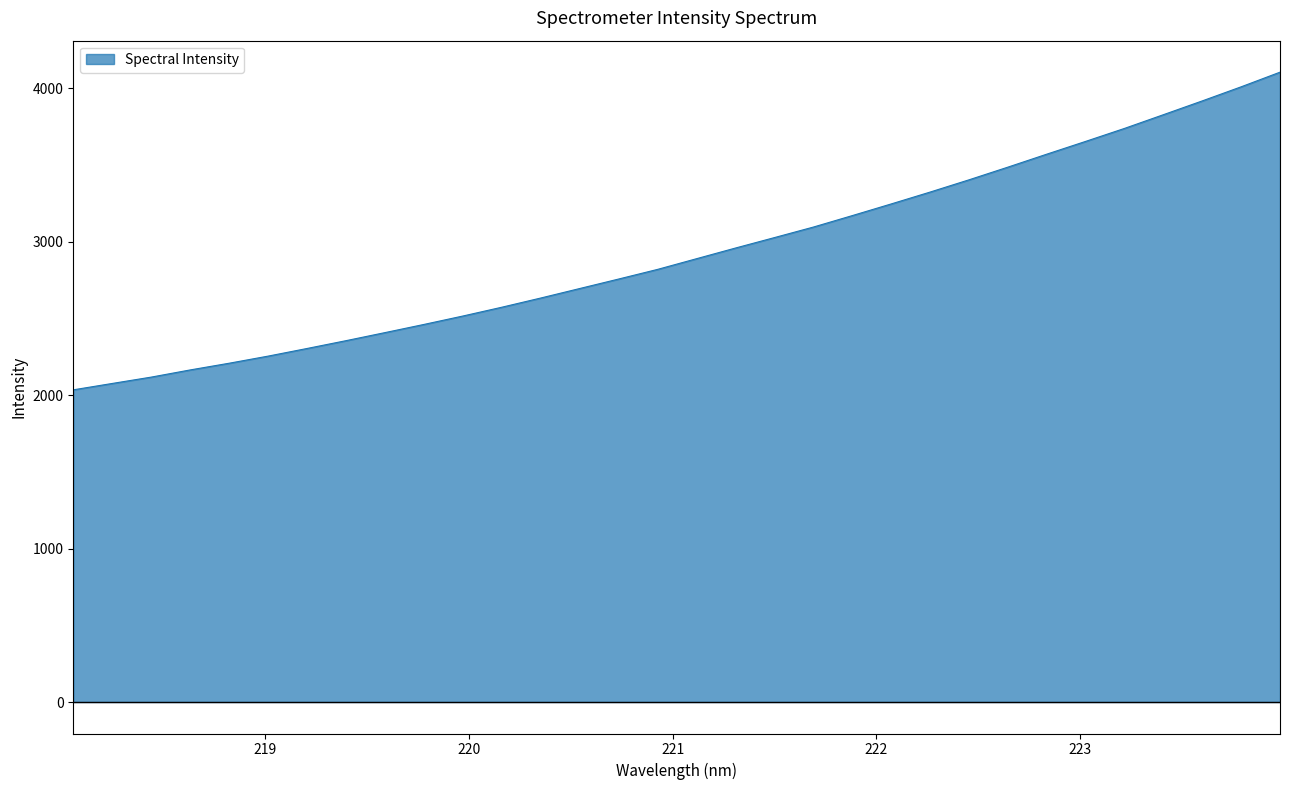

What is the smallest value displayed?

2034.8